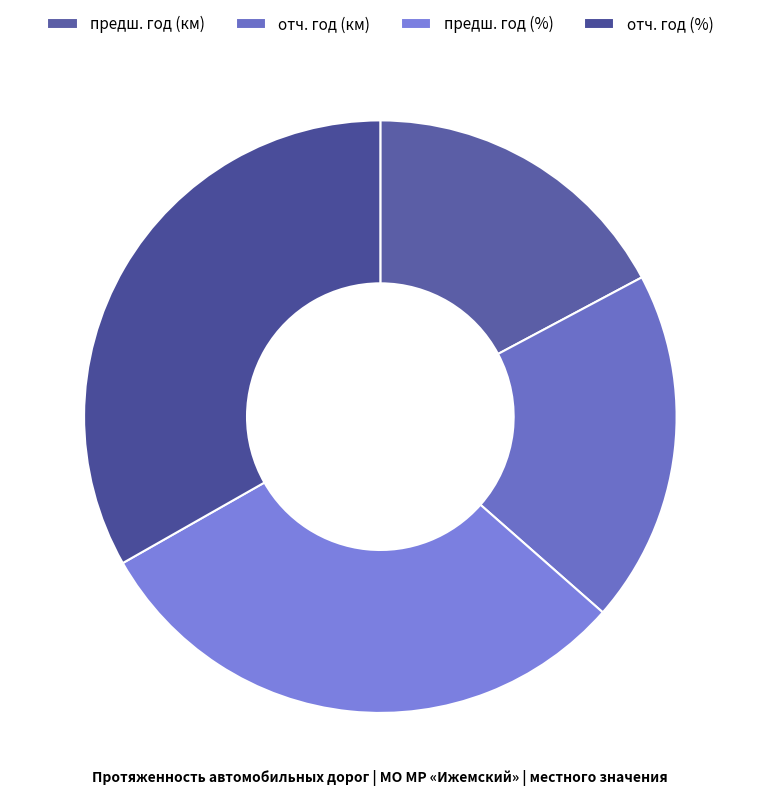

Which category has the biggest portion of the pie?

отч. год (%)